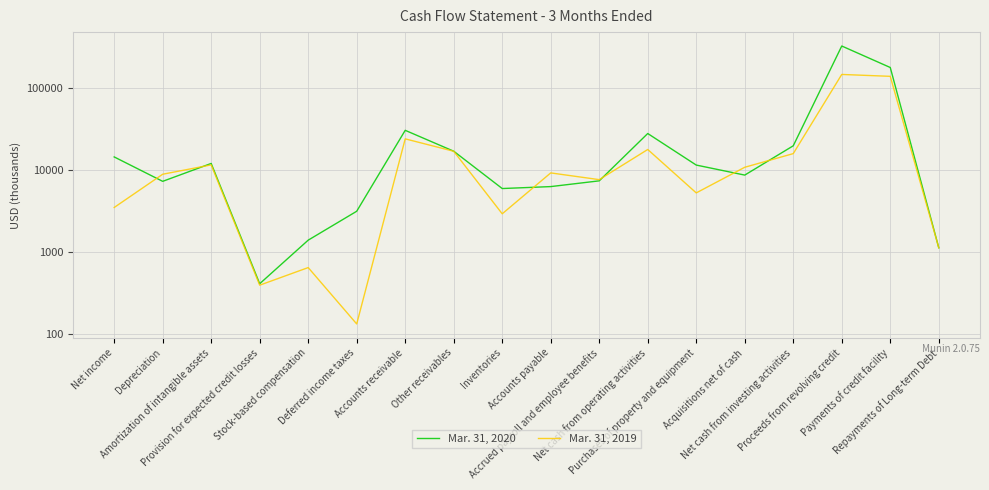

Between Provision for expected credit losses and Inventories, which is larger?

Inventories